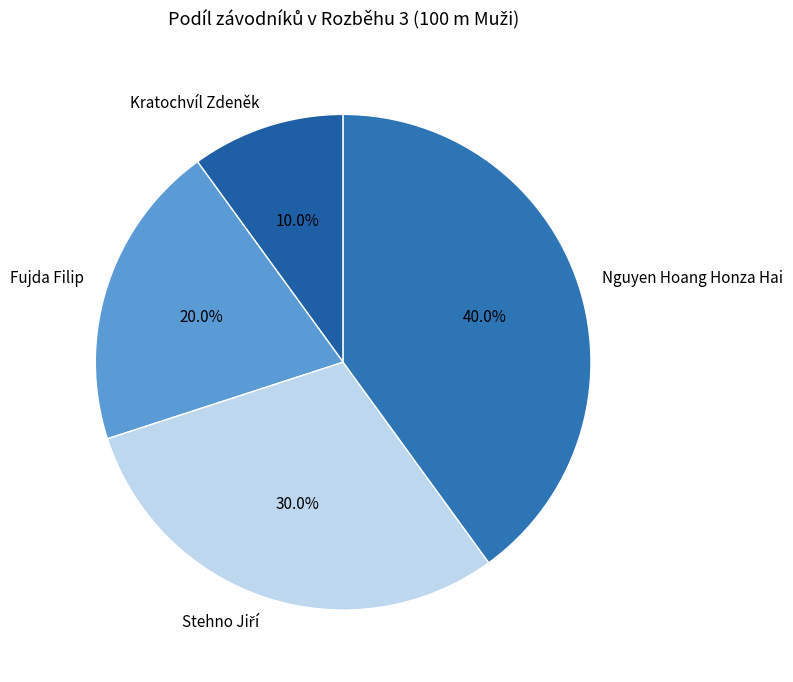

Approximately how many times larger is the value at Nguyen Hoang Honza Hai compared to Fujda Filip?

2.0